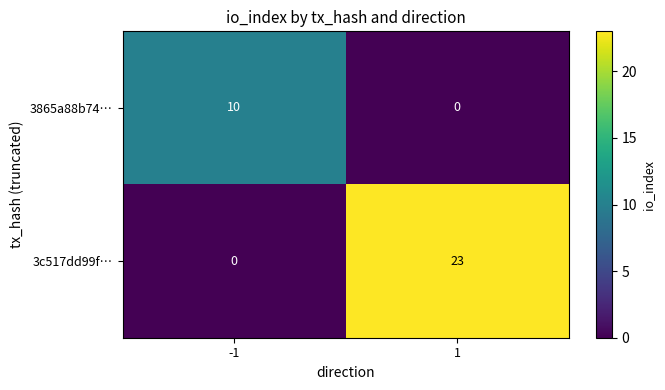

Is it true that 3865a88b74… equals 10 at -1?

True